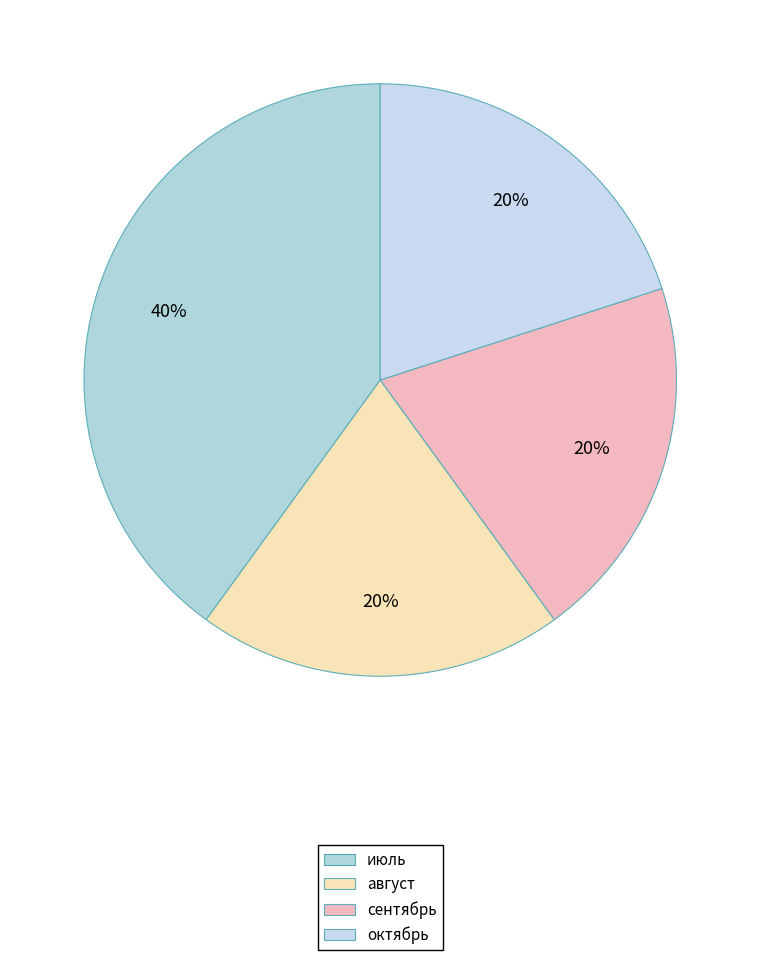

To the nearest percent, what portion does октябрь represent?

20%